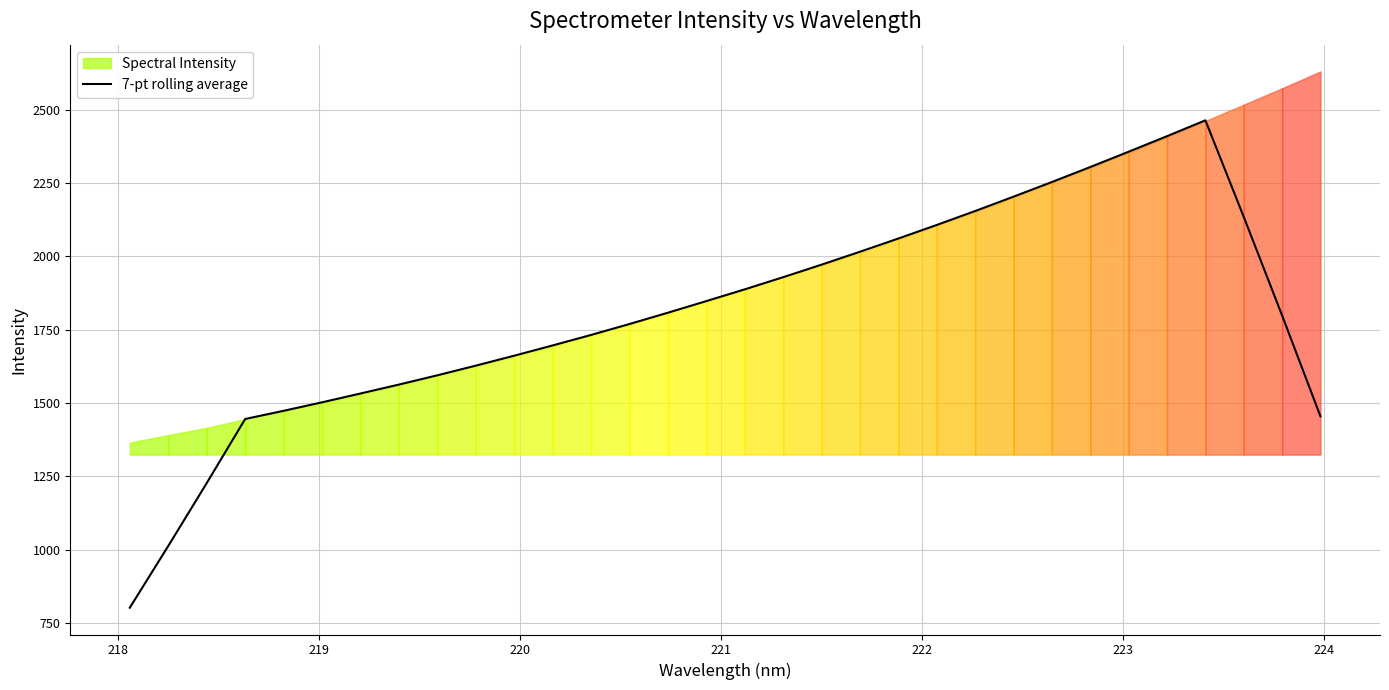

What is the maximum value for 7-pt rolling average?

2464.1